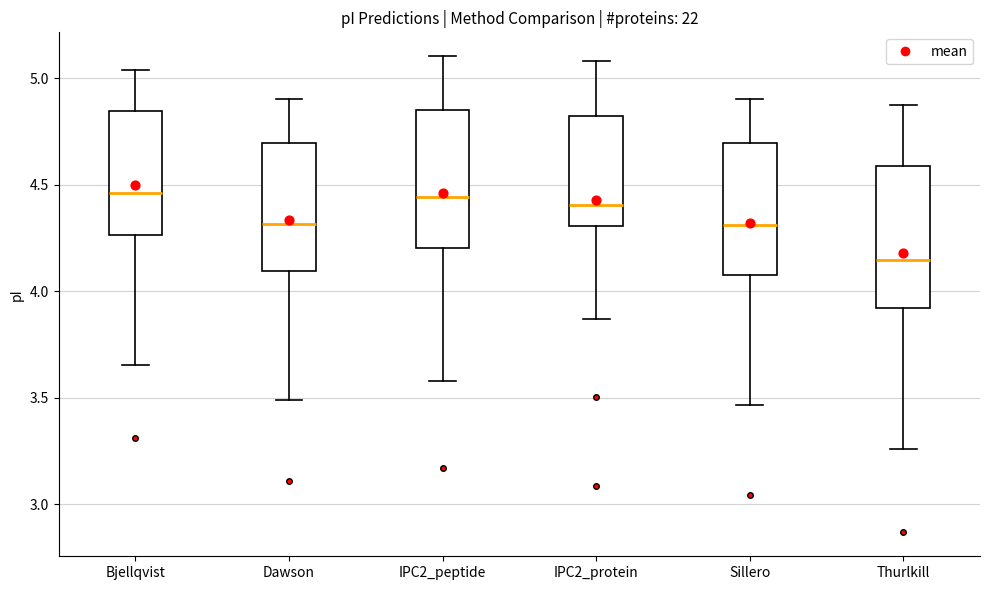

Which box has the lowest median line?

Thurlkill